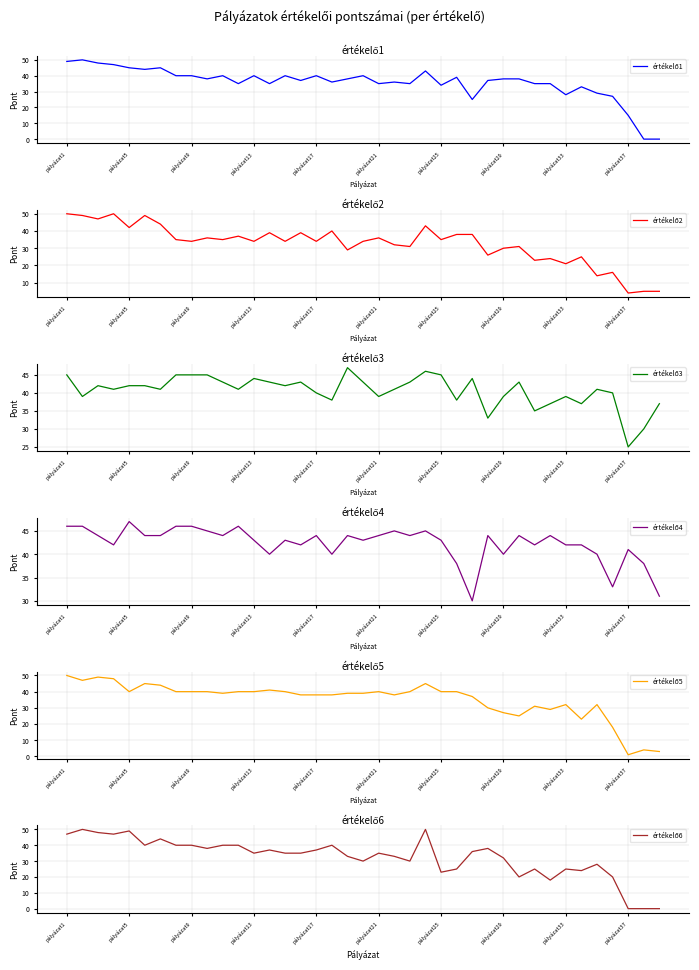

What position from the left is 34?

35